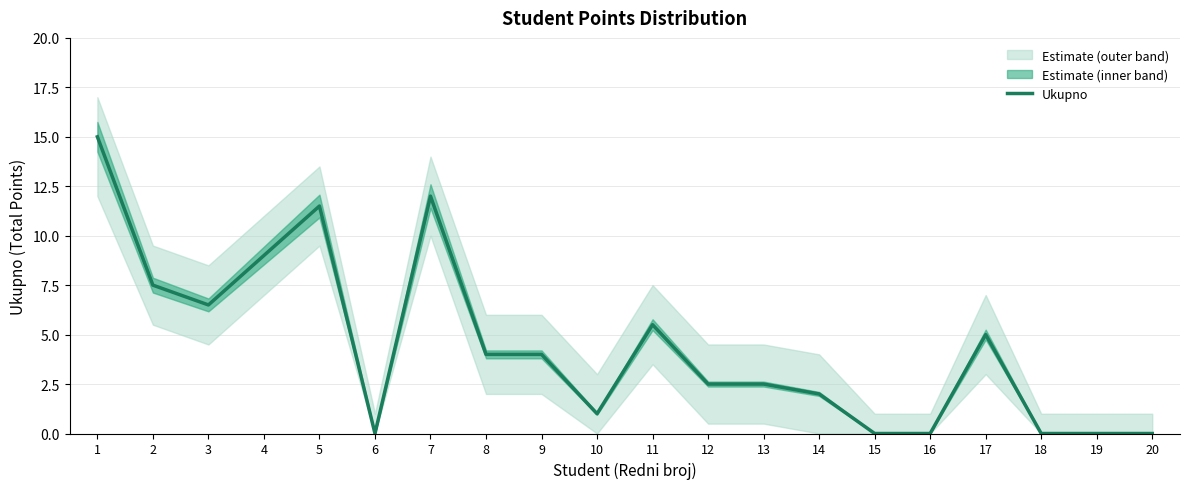

How many values exceed 4?

8